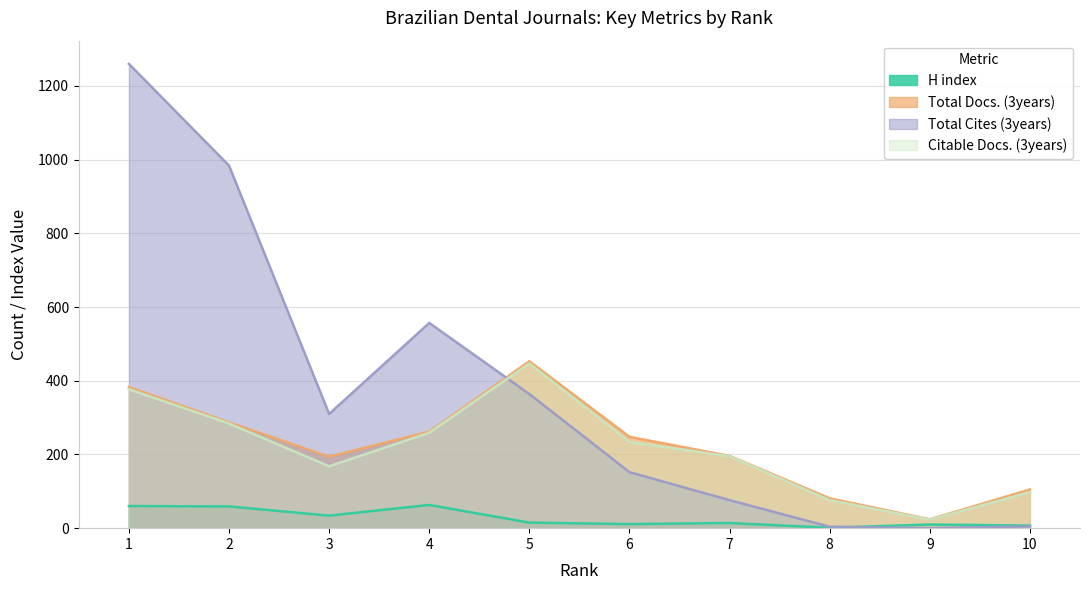

How many categories are shown in the chart?

10